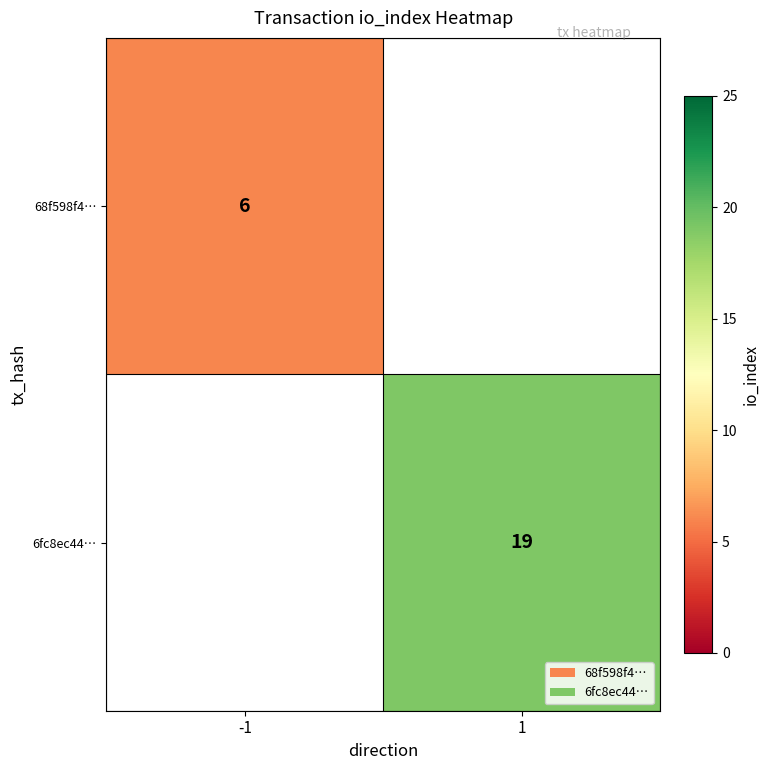

The value of 6fc8ec44… at 1 is 19. True or false?

True